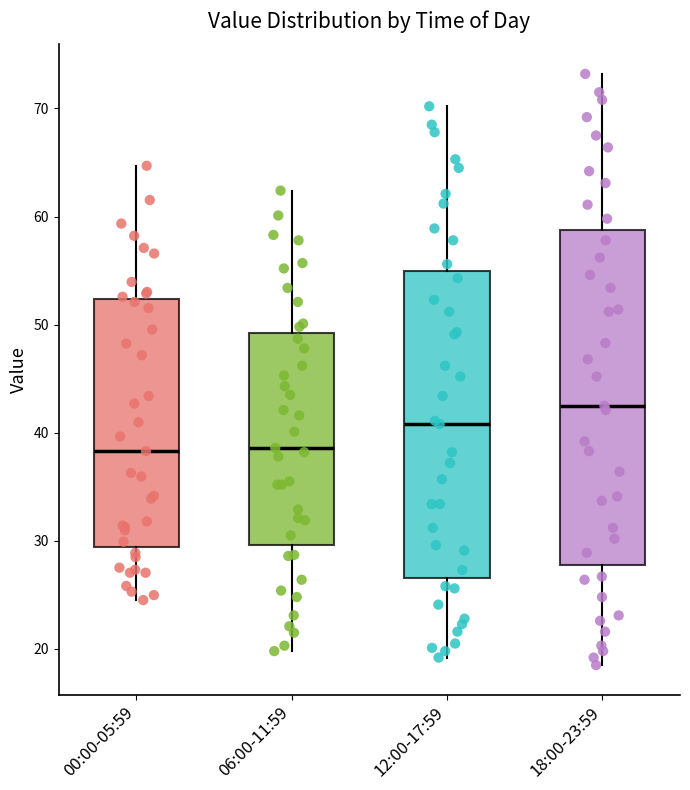

Reading left to right, read every box against the y-axis: the position of its median line, the range the box covers, and the ends of its whiskers. The values are not printed on the chart, so give them approximately, as read against the axis.

00:00-05:59: median 38, box 29 to 52, whiskers 25 to 65
06:00-11:59: median 39, box 30 to 49, whiskers 20 to 62
12:00-17:59: median 41, box 27 to 55, whiskers 19 to 70
18:00-23:59: median 43, box 28 to 59, whiskers 19 to 73